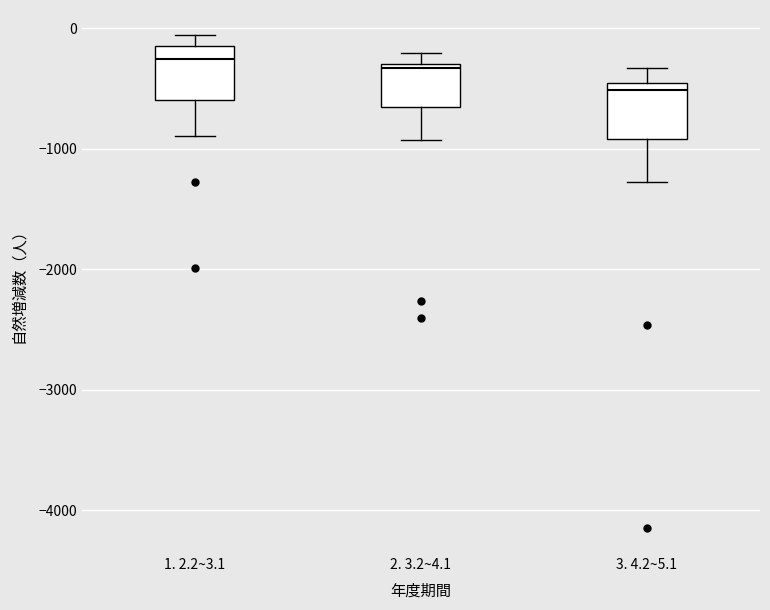

Reading left to right, read every box against the y-axis: the position of its median line, the range the box covers, and the ends of its whiskers. The values are not printed on the chart, so give them approximately, as read against the axis.

1. 2.2~3.1: median -300, box -600 to -100, whiskers -900 to -100 (just above the box's upper edge)
2. 3.2~4.1: median -300, box -700 to -300, whiskers -900 to -200
3. 4.2~5.1: median -500 (just below the box's upper edge), box -900 to -500, whiskers -1300 to -300